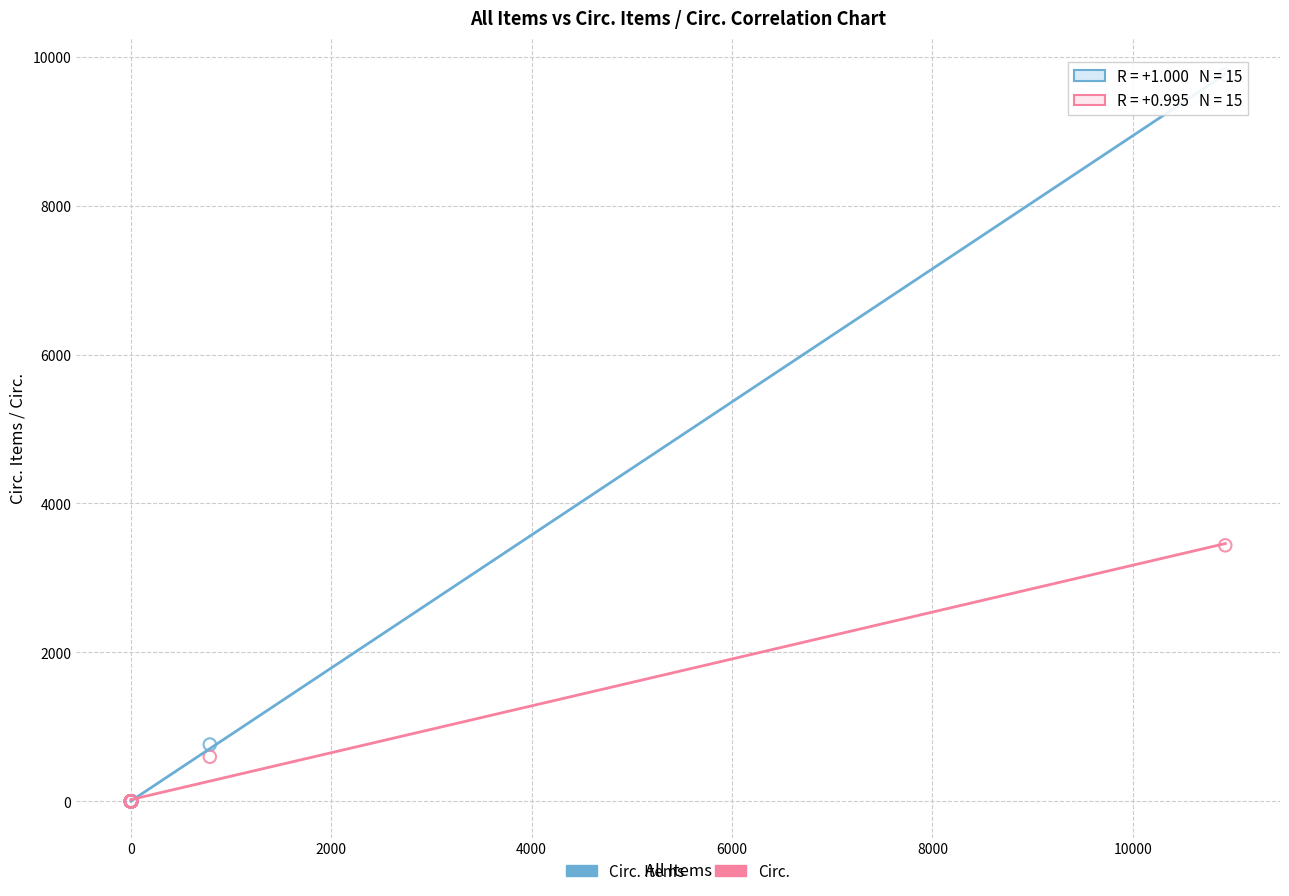

Which series contains the highest Y value?

Circ. Items